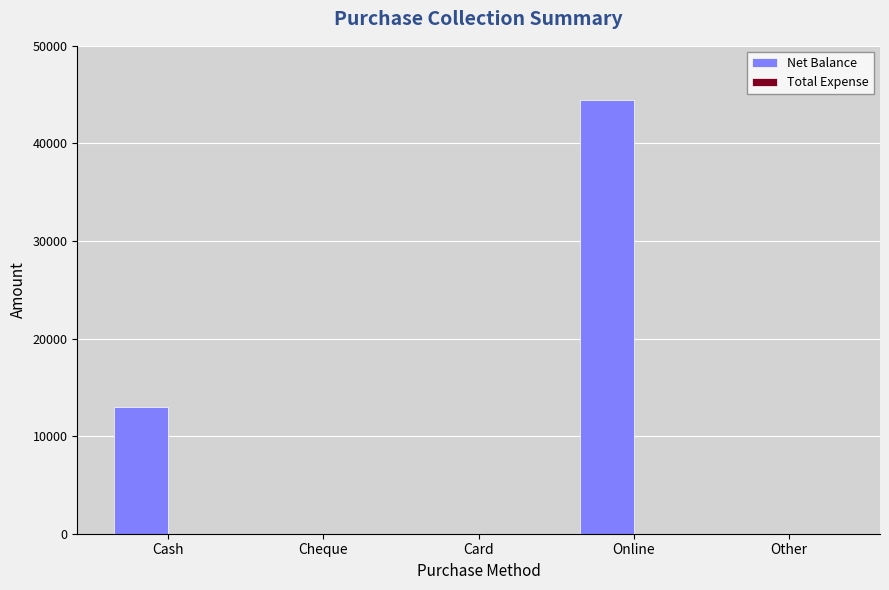

What is the sum of all values?

57500